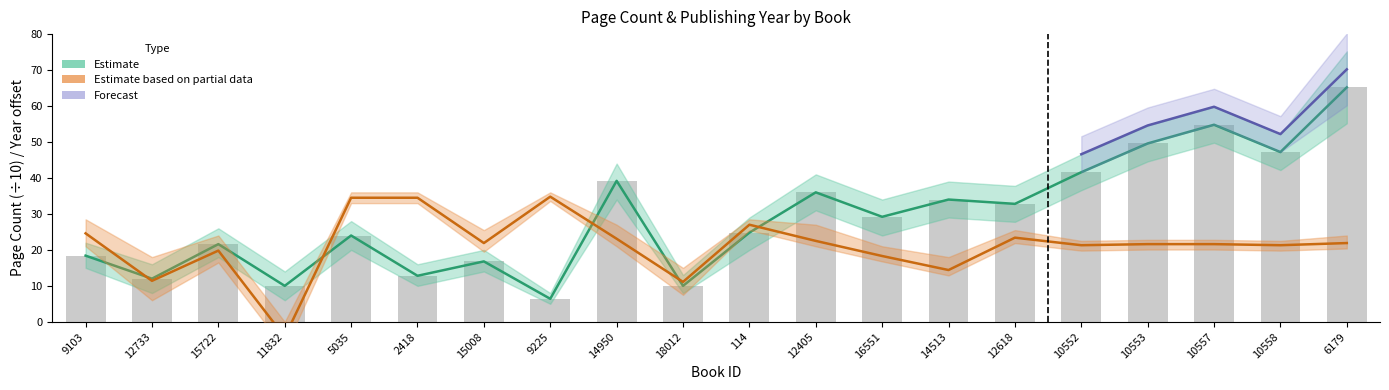

Which has a higher value, 10553 or 18012?

10553